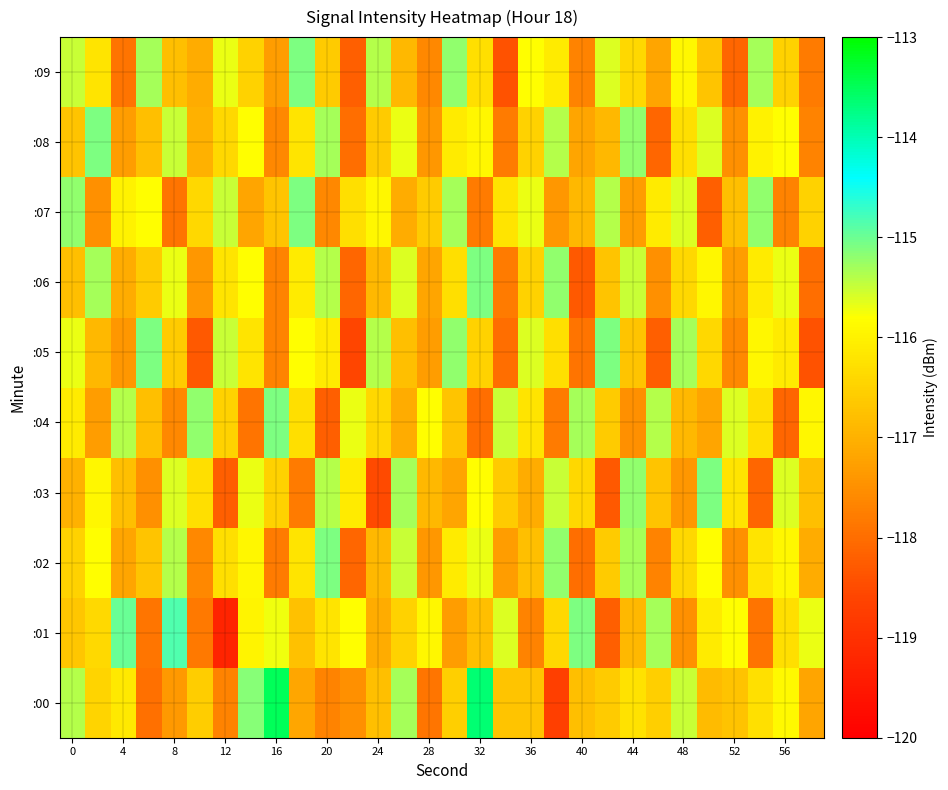

Count the number of categories in the chart.

30